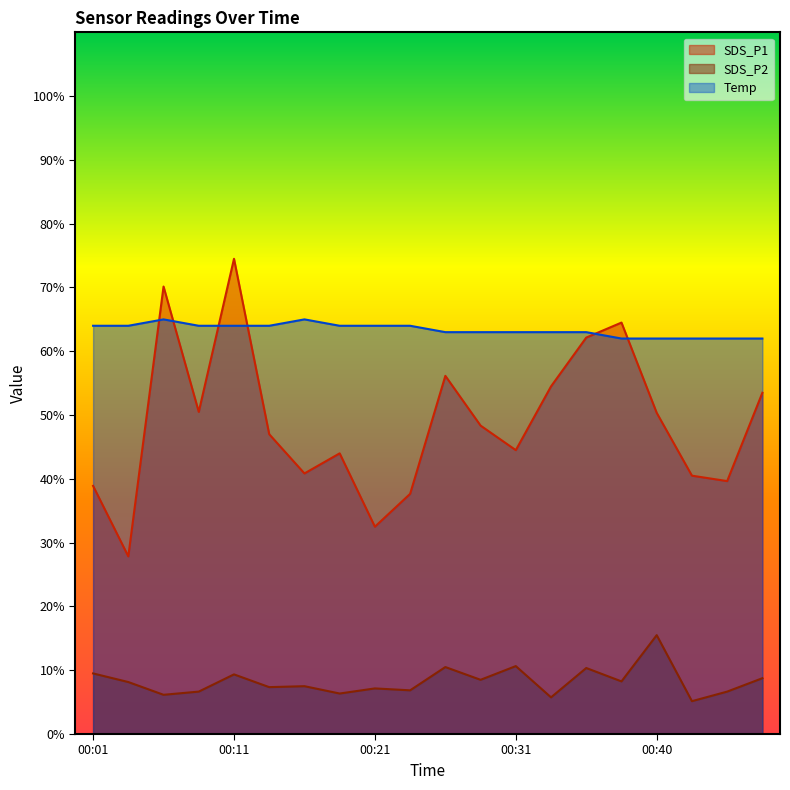

The SDS_P1 series shows 40.5 at 00:43. True or false?

True